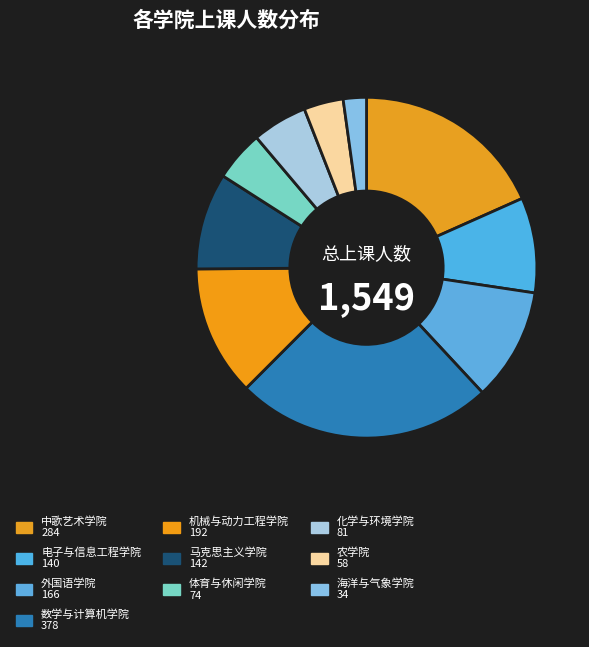

How many segments does this pie chart have?

10